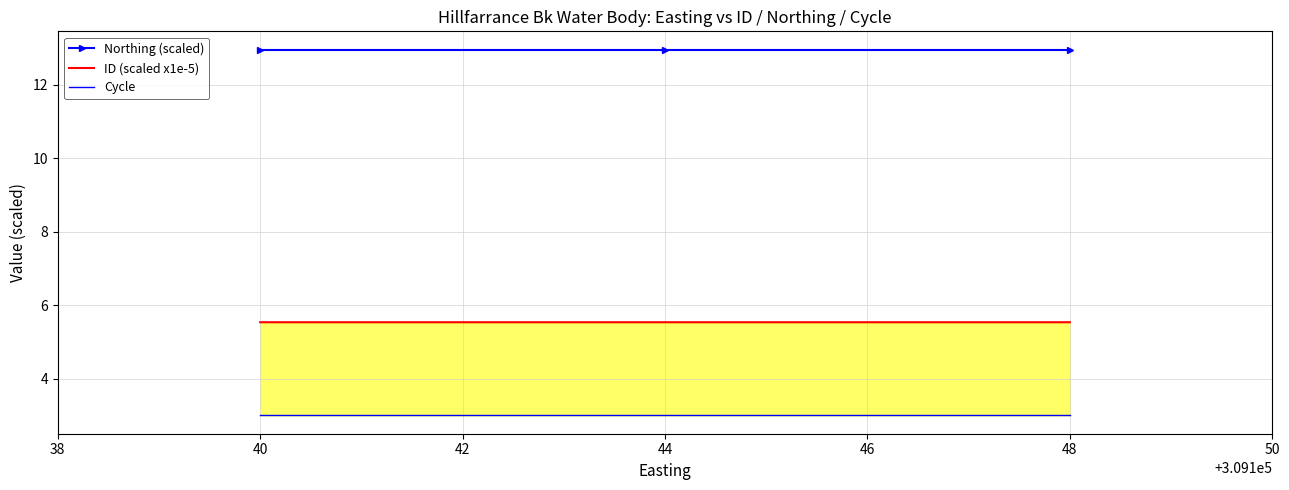

What is the smallest value displayed?

3.0